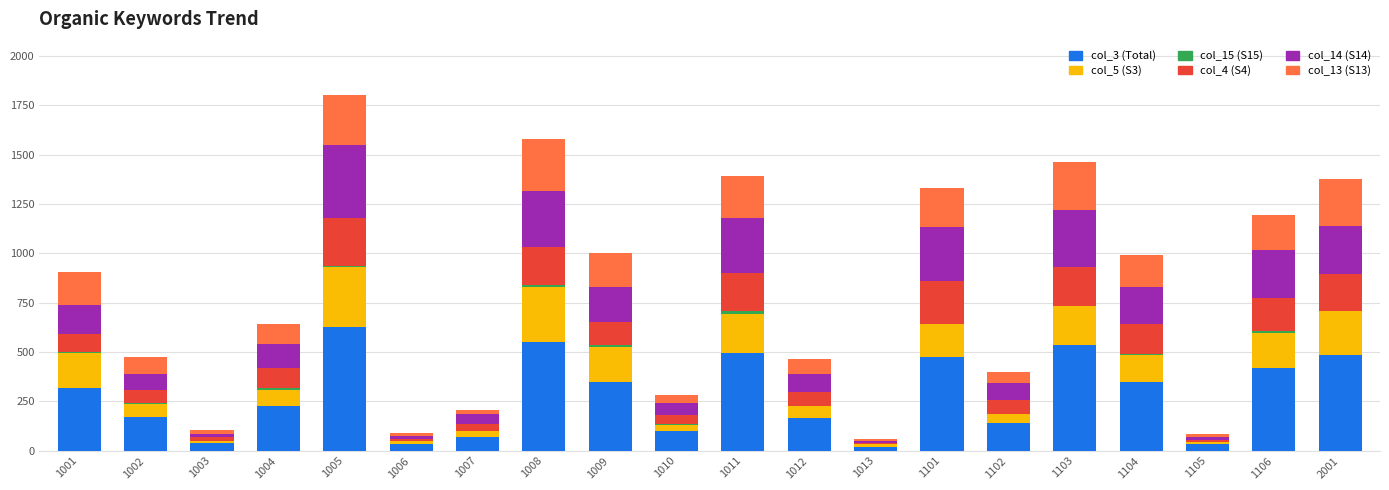

Is it true that col_3 (Total) equals 960 at 1005?

False